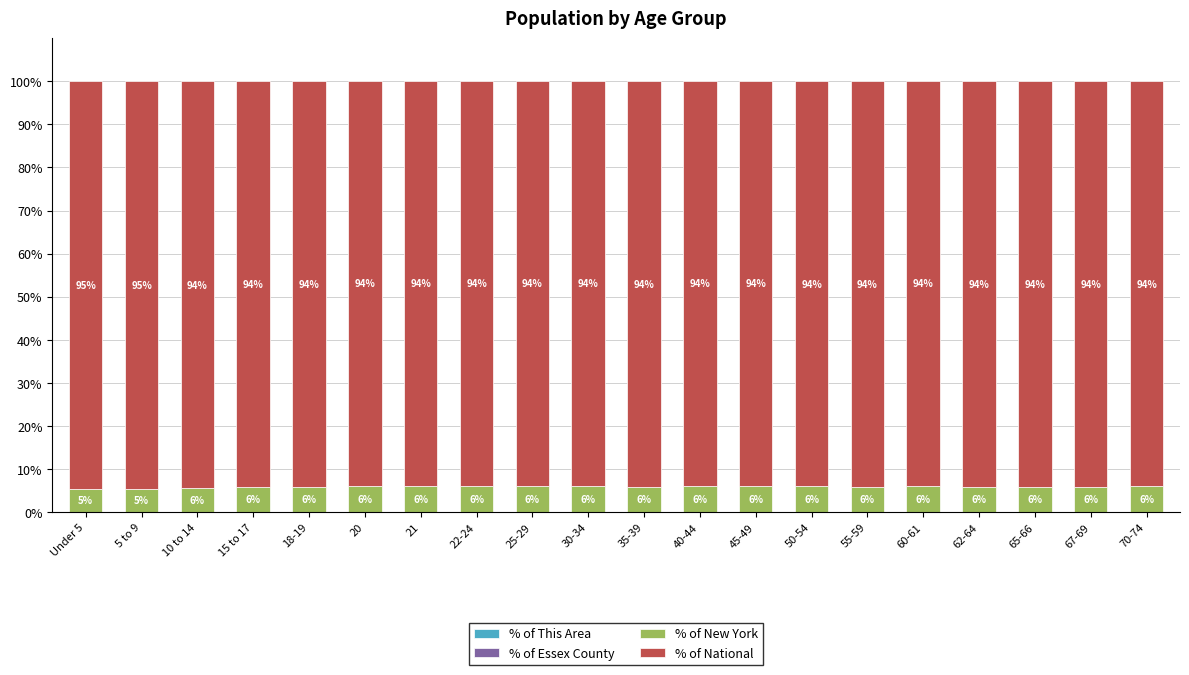

What is the total value across all series at 40-44?

100.0